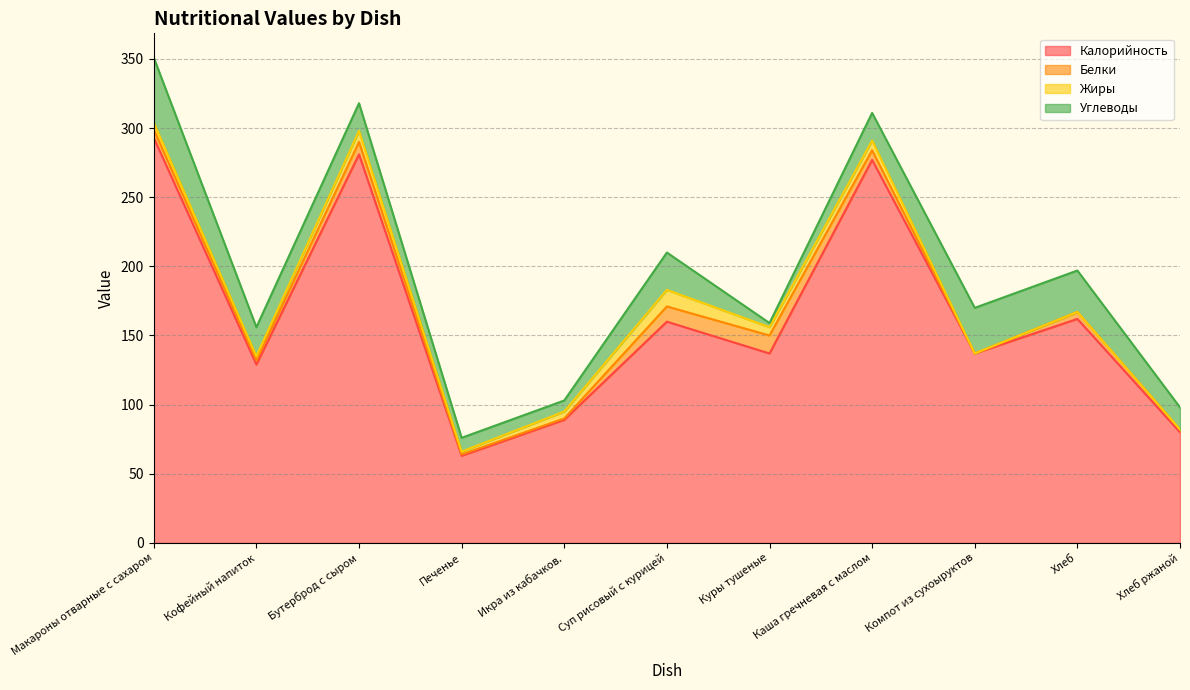

Reading left to right, what are all the values shown in this chart?

Калорийность: Макароны отварные с сахаром=293	Кофейный напиток=129	Бутерброд с сыром=281	Печенье=63	Икра из кабачков.=89	Суп рисовый с курицей=160	Куры тушеные=137	Каша гречневая с маслом=277	Компот из сухоыруктов=137	Хлеб=162	Хлеб ржаной=80
Белки: Макароны отварные с сахаром=6	Кофейный напиток=3	Бутерброд с сыром=9	Печенье=1	Икра из кабачков.=1	Суп рисовый с курицей=11	Куры тушеные=13	Каша гречневая с маслом=7	Компот из сухоыруктов=0	Хлеб=5	Хлеб ржаной=2
Жиры: Макароны отварные с сахаром=5	Кофейный напиток=3	Бутерброд с сыром=8	Печенье=2	Икра из кабачков.=5	Суп рисовый с курицей=12	Куры тушеные=6	Каша гречневая с маслом=7	Компот из сухоыруктов=0	Хлеб=0	Хлеб ржаной=0
Углеводы: Макароны отварные с сахаром=47	Кофейный напиток=21	Бутерброд с сыром=20	Печенье=10	Икра из кабачков.=8	Суп рисовый с курицей=27	Куры тушеные=3	Каша гречневая с маслом=20	Компот из сухоыруктов=33	Хлеб=30	Хлеб ржаной=16